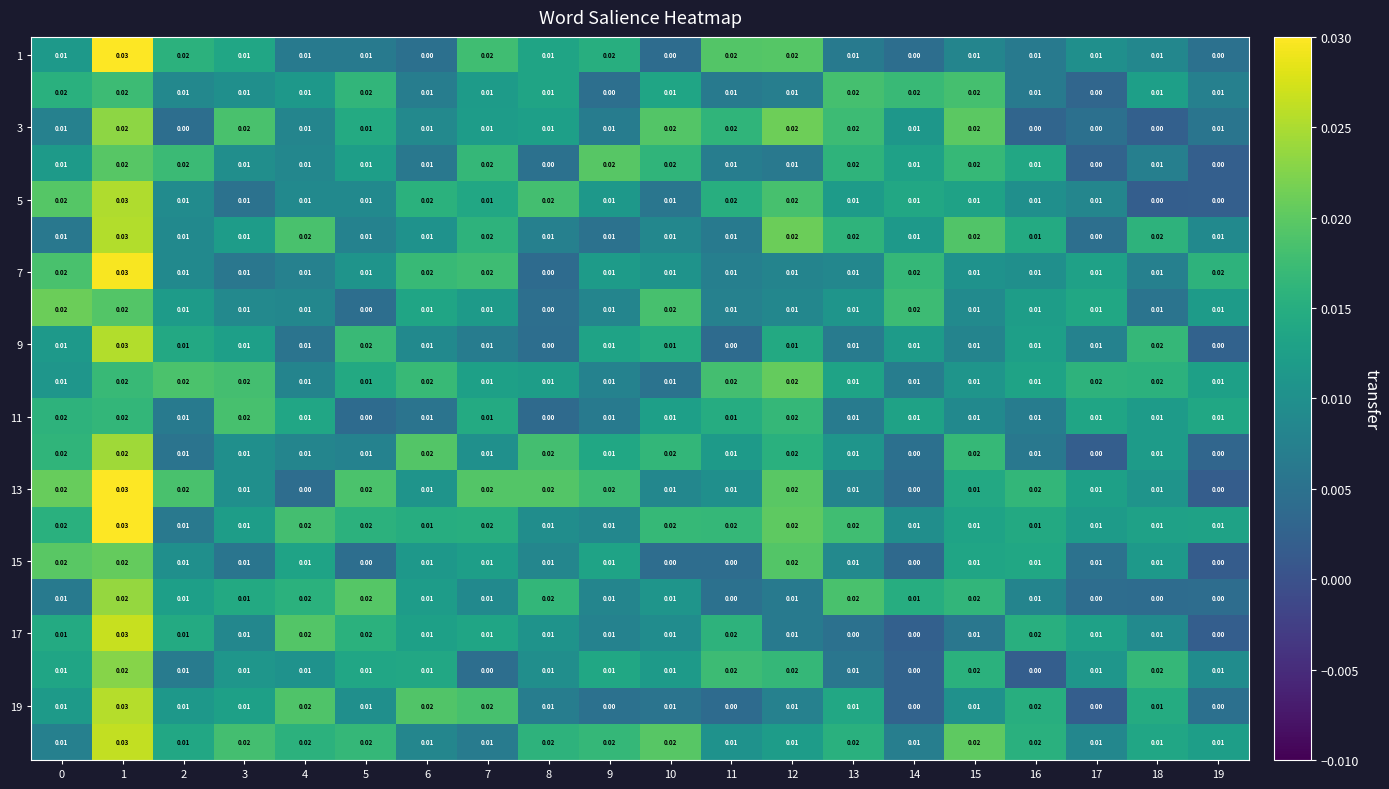

What is the total value across all series at 11?

0.2